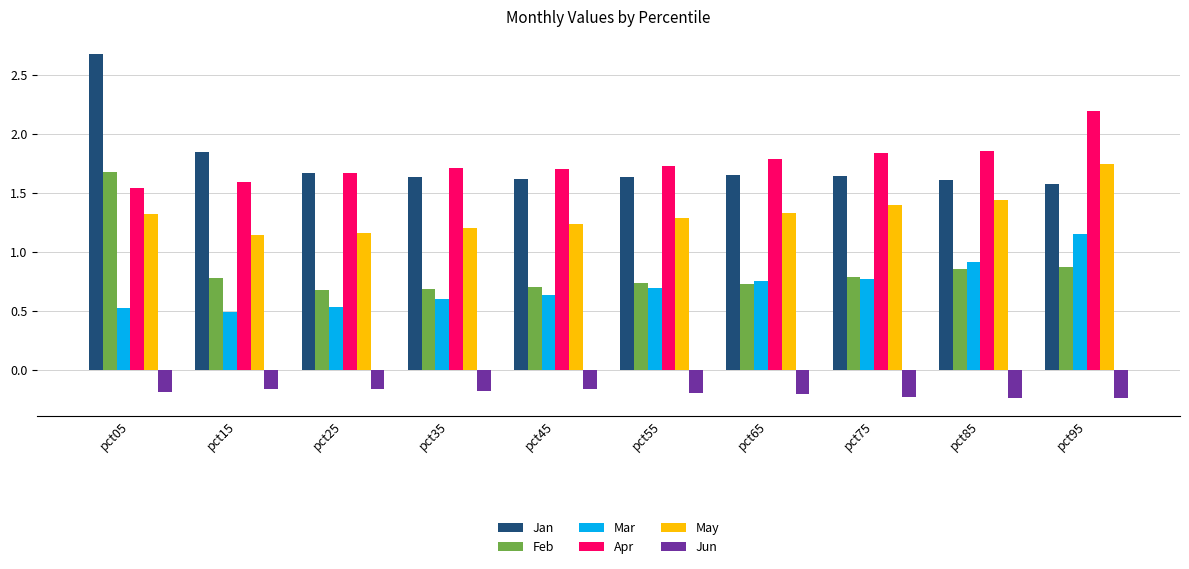

True or false: Feb has a value of 0.2 at pct25.

False